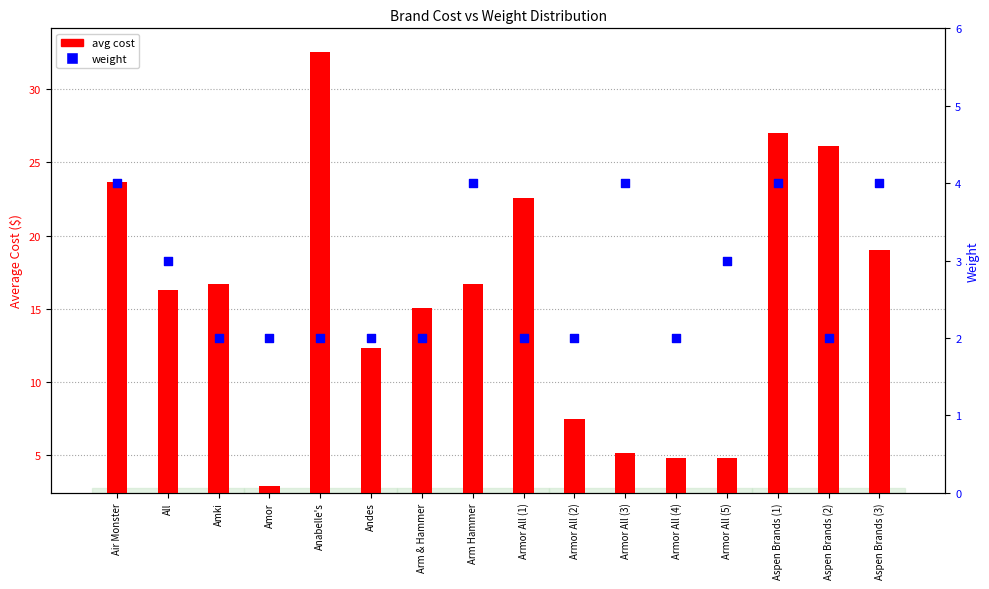

At how many categories does at least one series exceed 23?

4